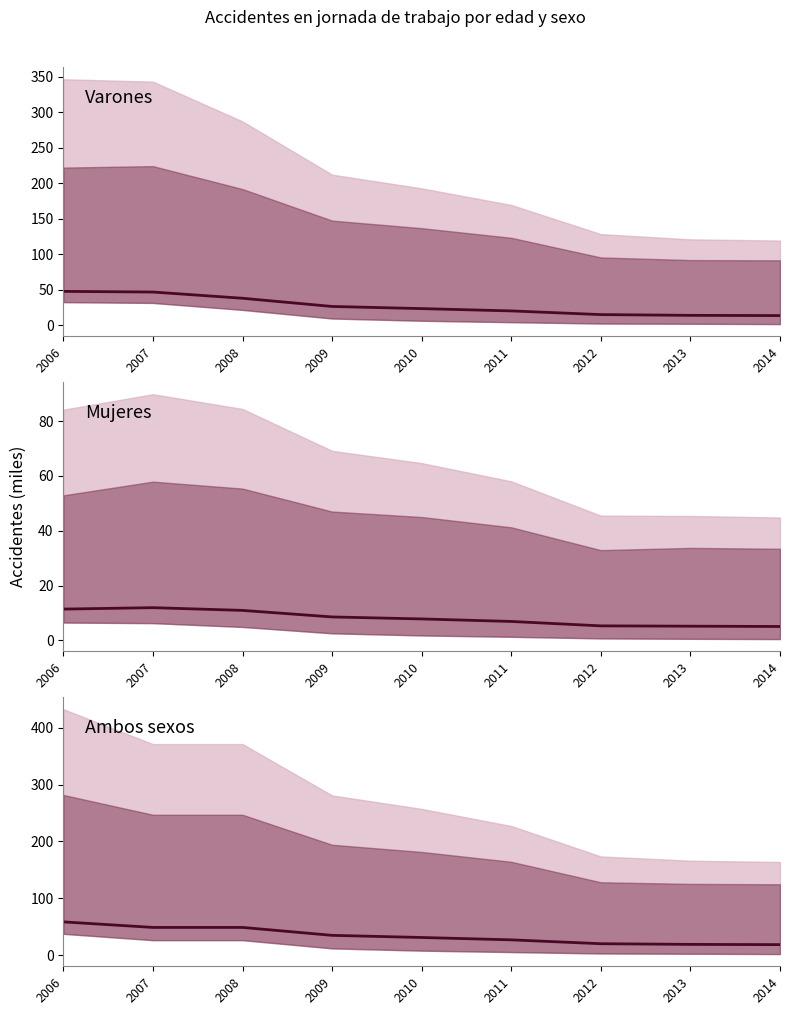

Rank the series by their maximum value, from highest to lowest.

Ambos sexos, Varones, Mujeres